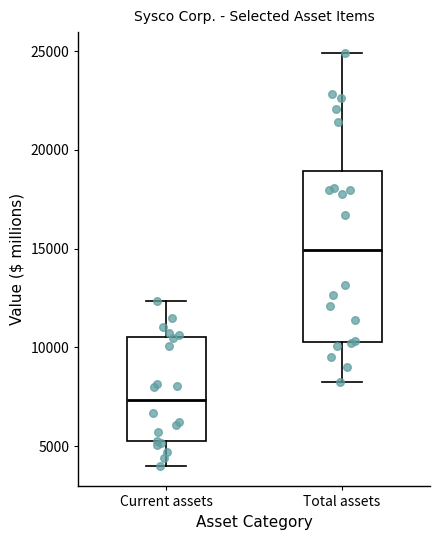

Reading left to right, read every box against the y-axis: the position of its median line, the range the box covers, and the ends of its whiskers. The values are not printed on the chart, so give them approximately, as read against the axis.

Current assets: median 7500, box 5000 to 10500, whiskers 4000 to 12500
Total assets: median 15000, box 10500 to 19000, whiskers 8500 to 25000